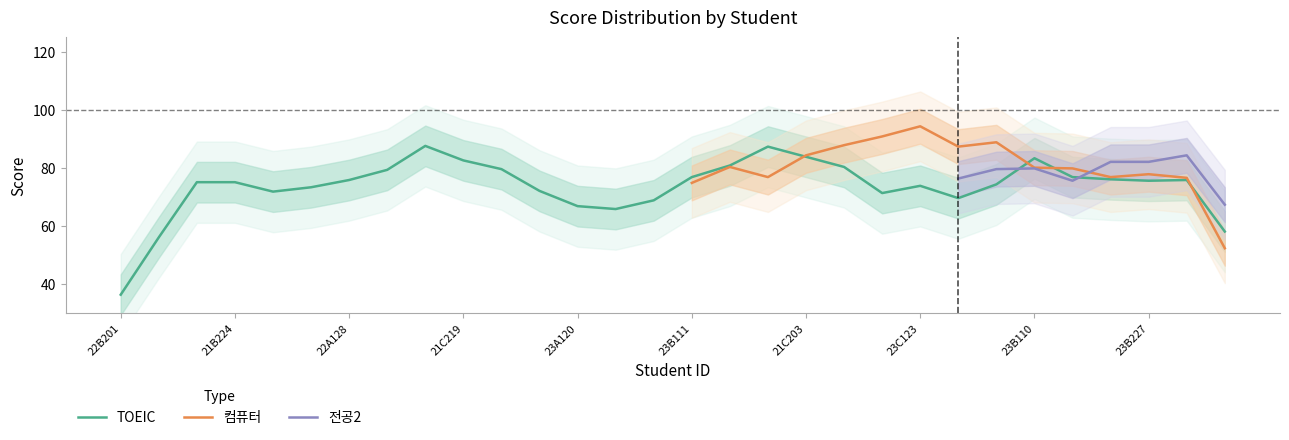

Which has a higher value, 22A118 or 23B213?

23B213